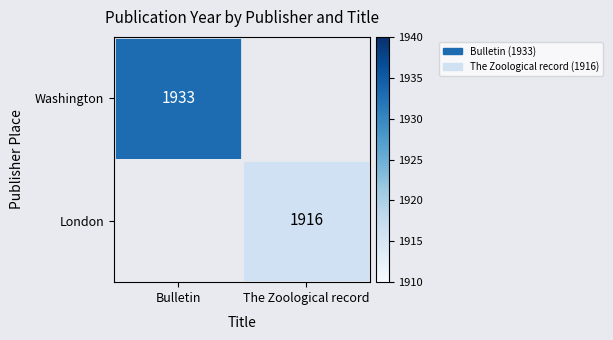

The Washington series shows 1933 at Bulletin. True or false?

True